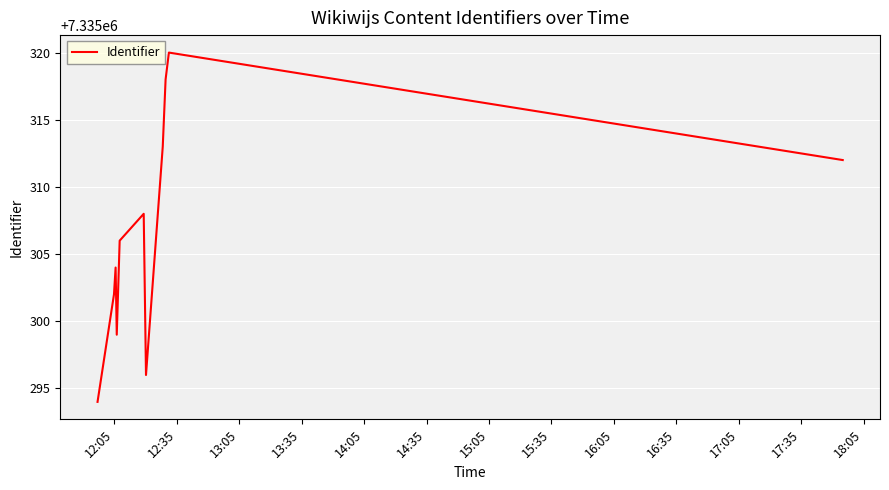

True or false: the data has more than 0 interior local peaks.

True